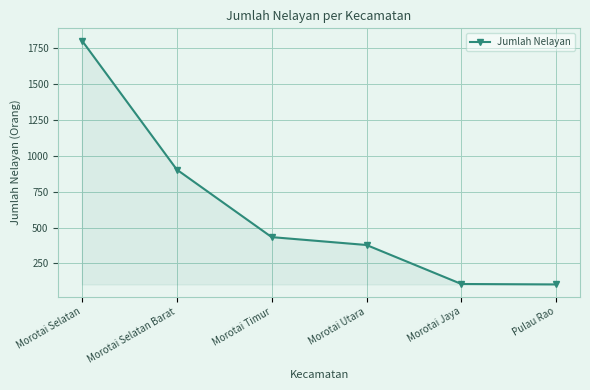

True or false: the data shows 1153 at Morotai Selatan.

False